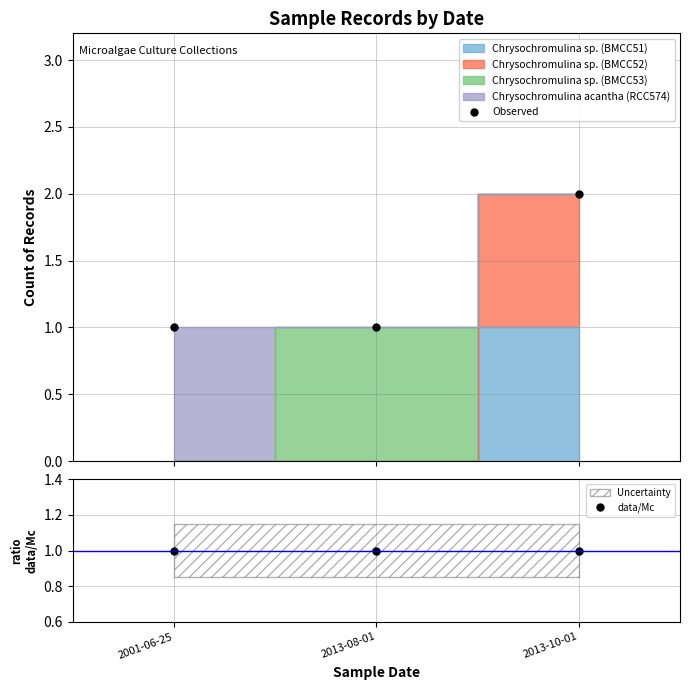

What is the approximate value of Observed at 2001-06-25?

1